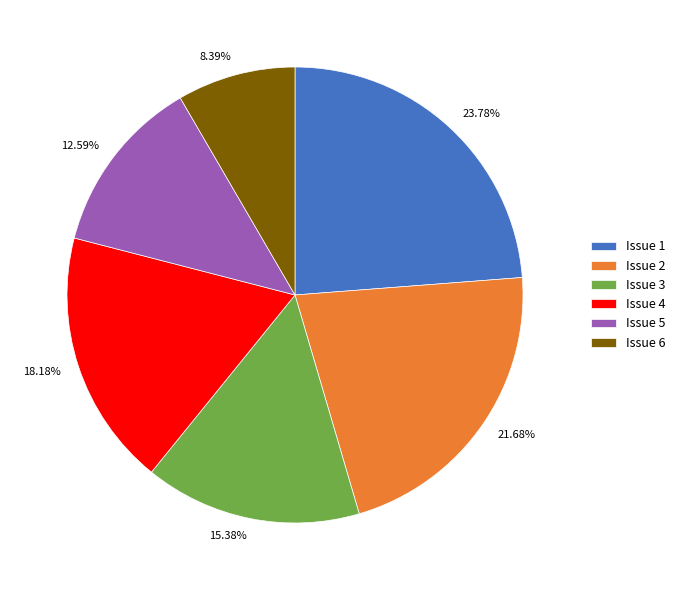

Rank the categories by value from lowest to highest.

Issue 6, Issue 5, Issue 3, Issue 4, Issue 2, Issue 1